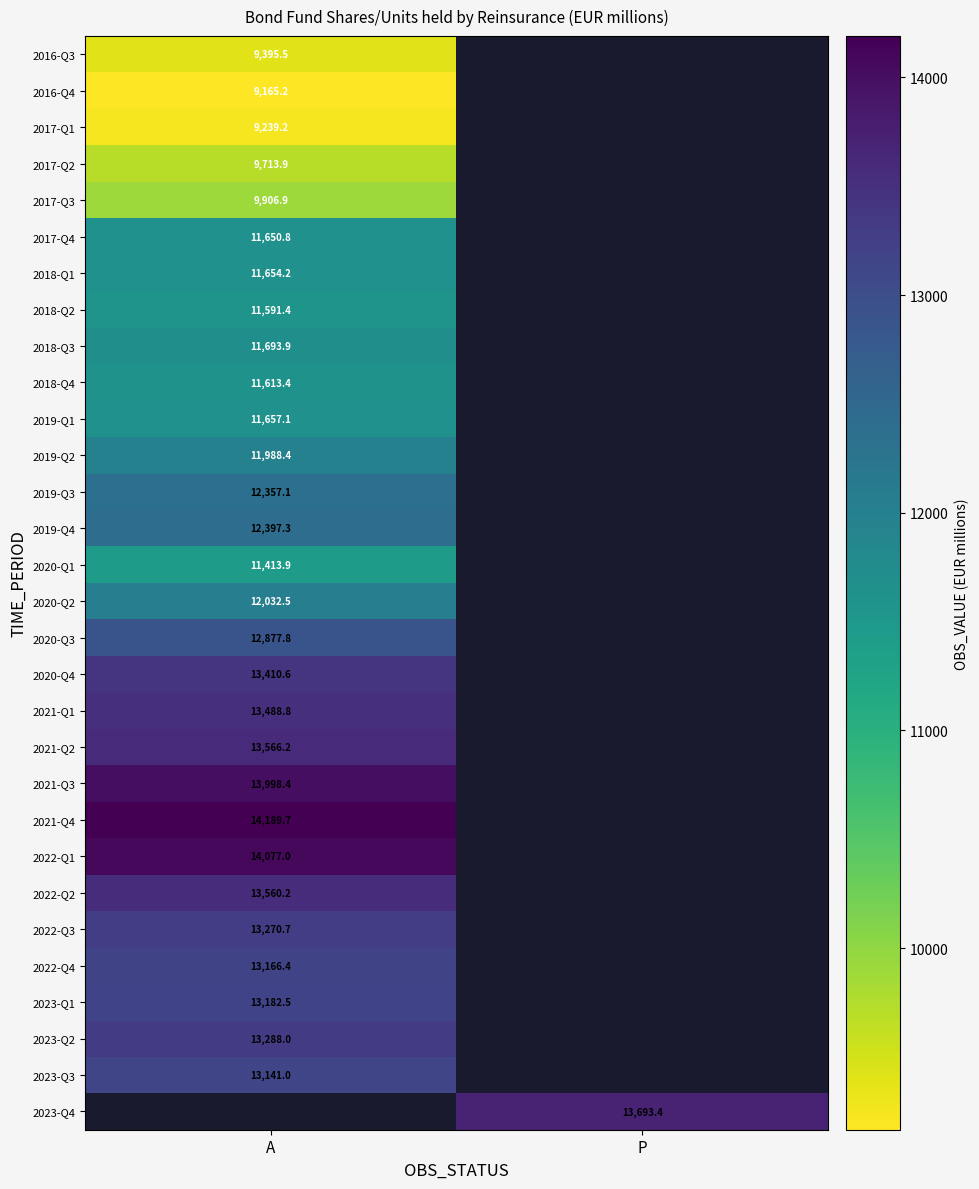

How many series are shown in this chart?

30